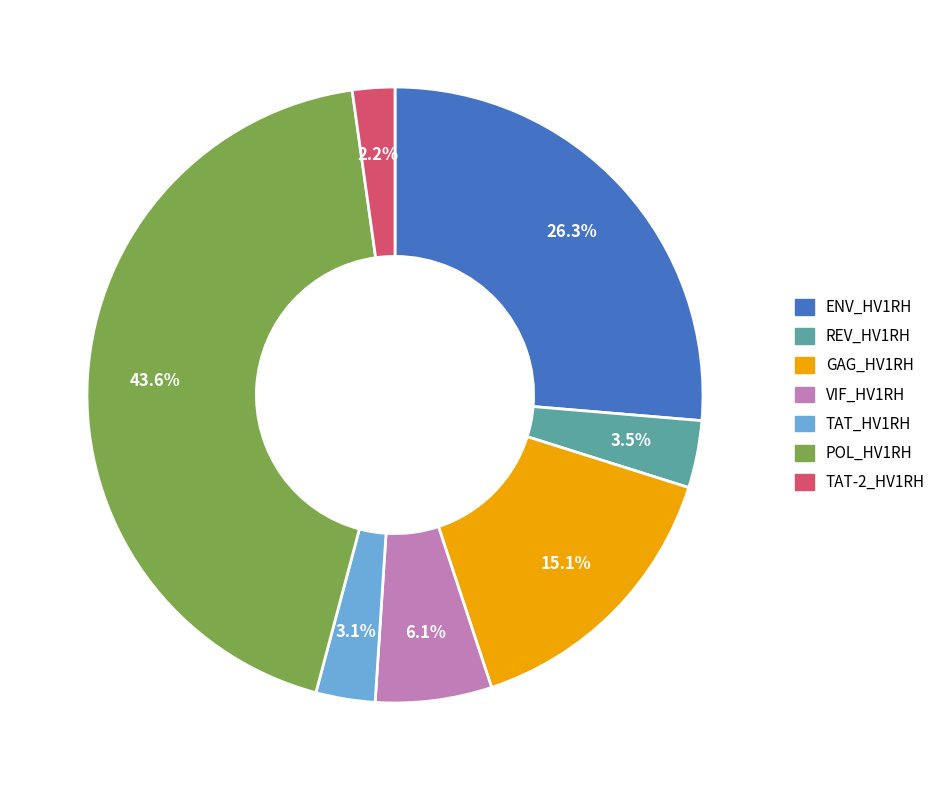

What is the ratio of the value at POL_HV1RH to the value at TAT_HV1RH?

14.1